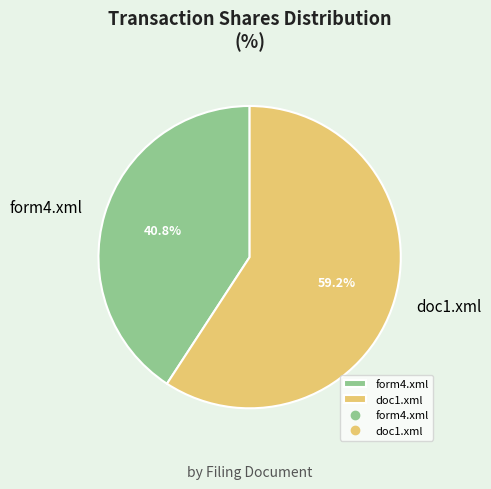

Does any single category account for the majority?

Yes